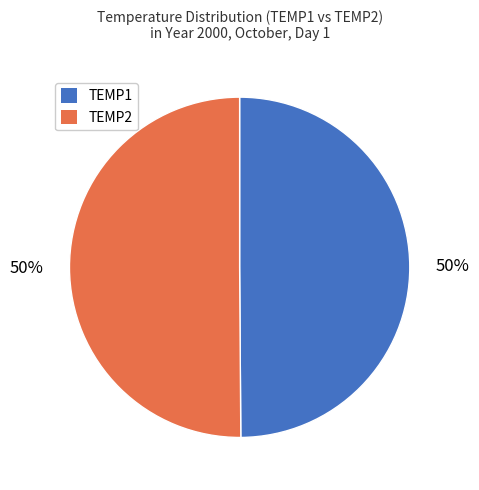

Combined, do TEMP2 and TEMP1 account for over 50%?

Yes